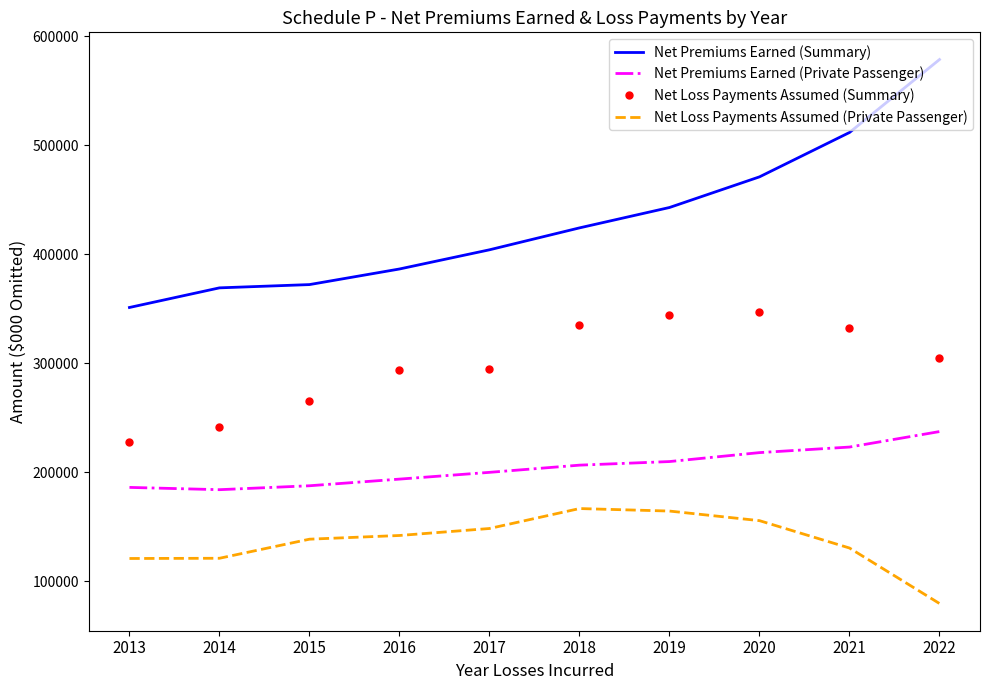

What is the approximate value of Net Loss Payments Assumed (Private Passenger) at 2018?

166700